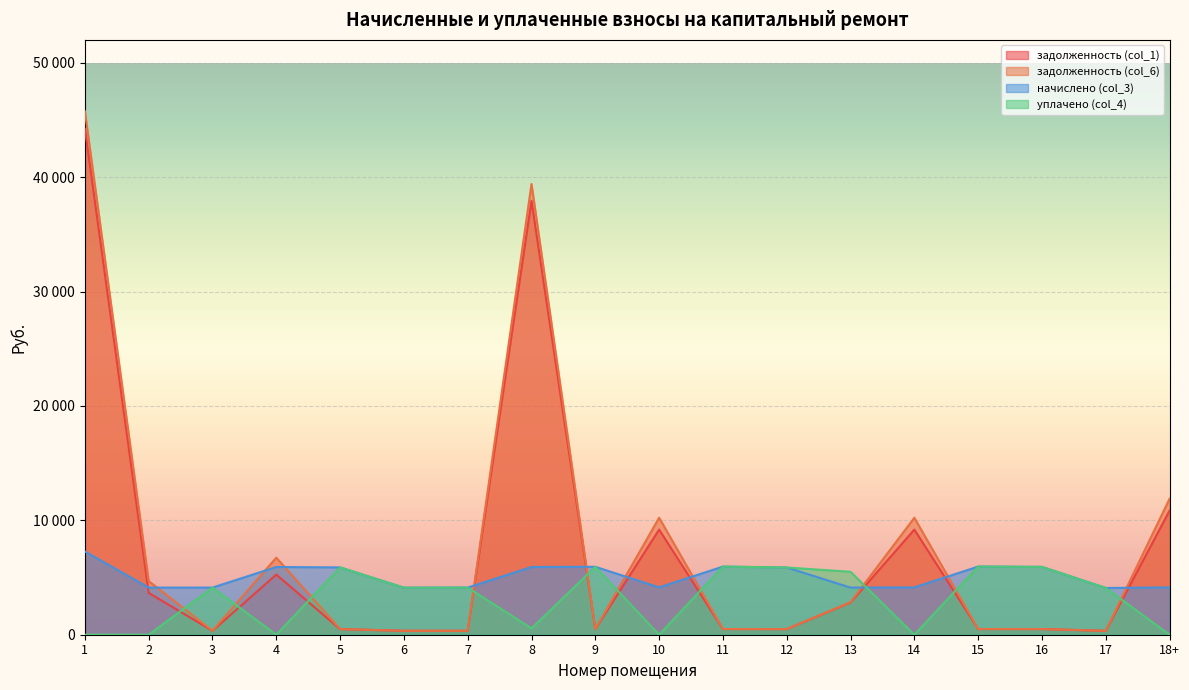

What is the difference between the highest and lowest values at 9?

5443.1